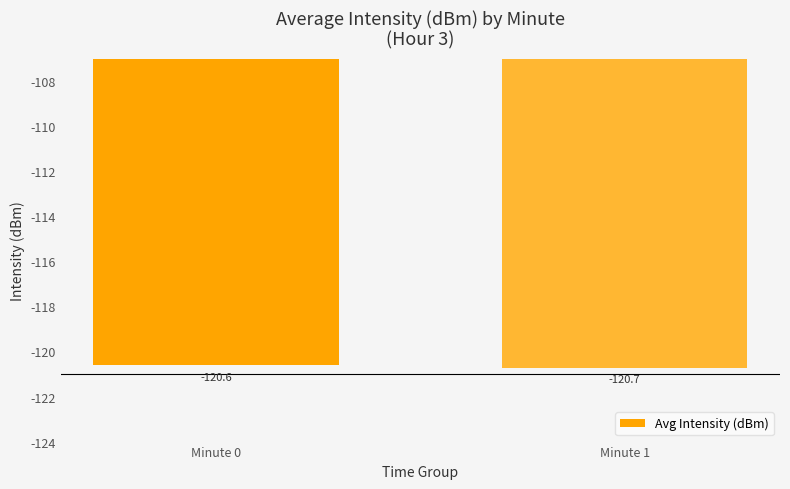

Reading right to left, transcribe all the data shown in this chart.

-120.7	-120.6